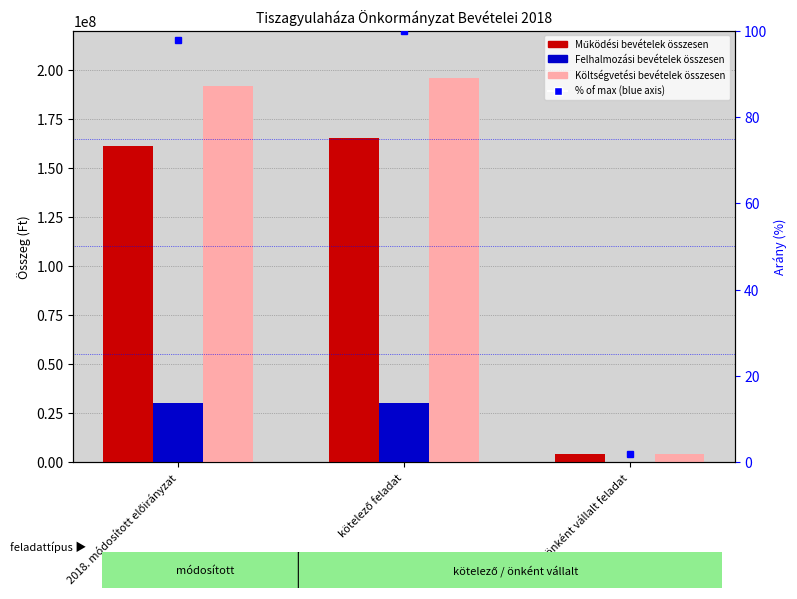

Which series has the widest spread of values?

Költségvetési bevételek összesen